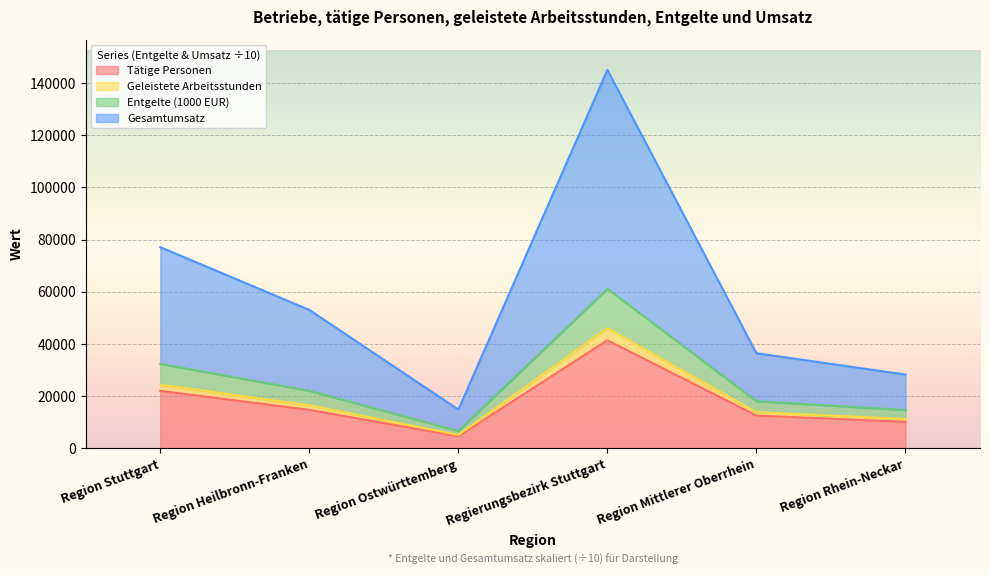

At which category does Tätige Personen reach its first local peak?

Regierungsbezirk Stuttgart